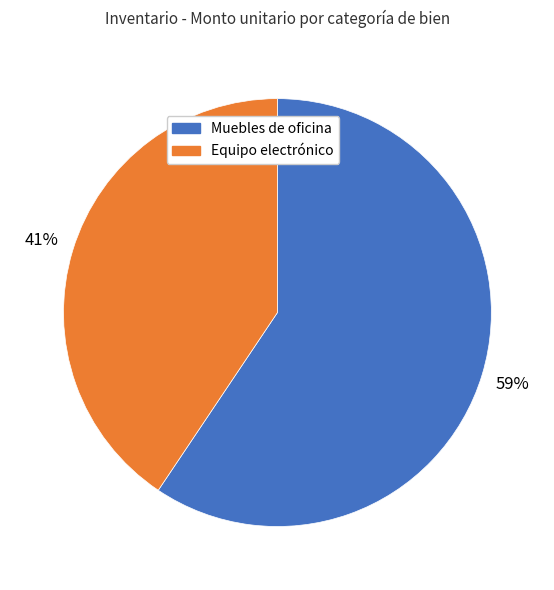

To the nearest percent, what is the average slice percentage?

50%